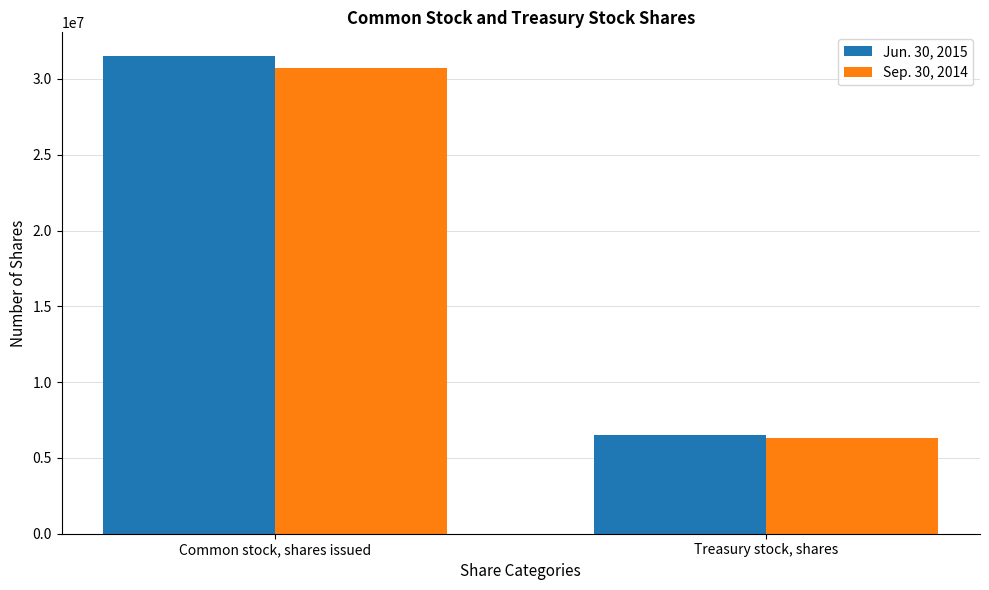

What is the minimum value shown in the chart?

6313937